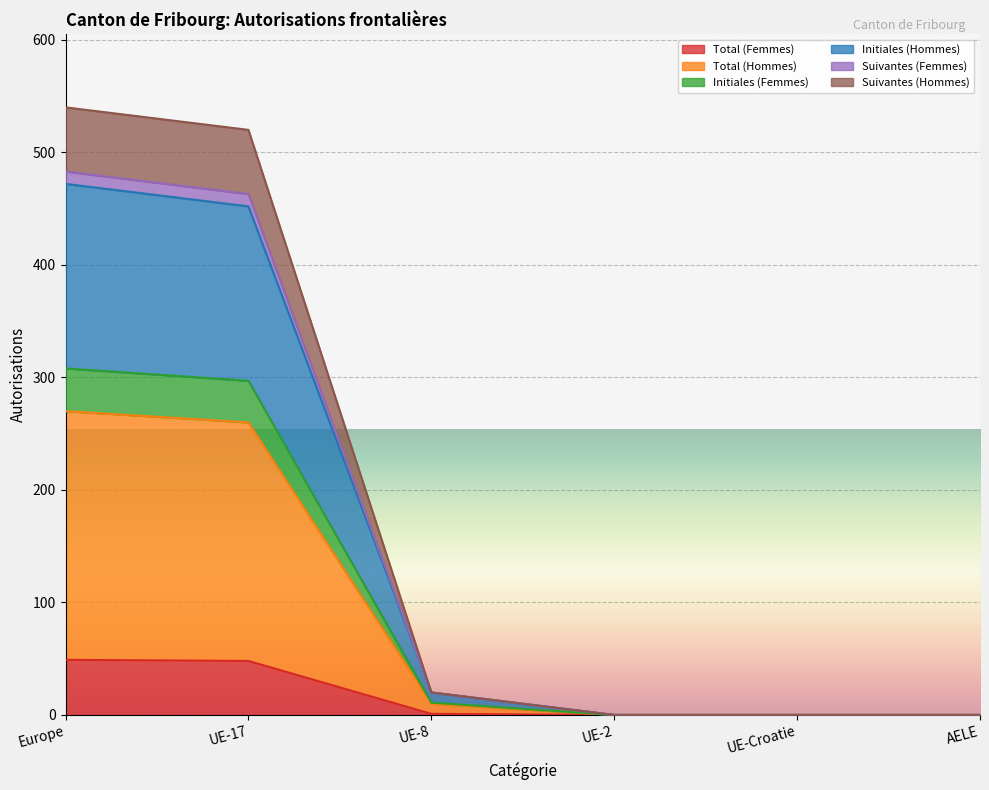

At which label does Initiales (Hommes) first exceed 20?

Europe